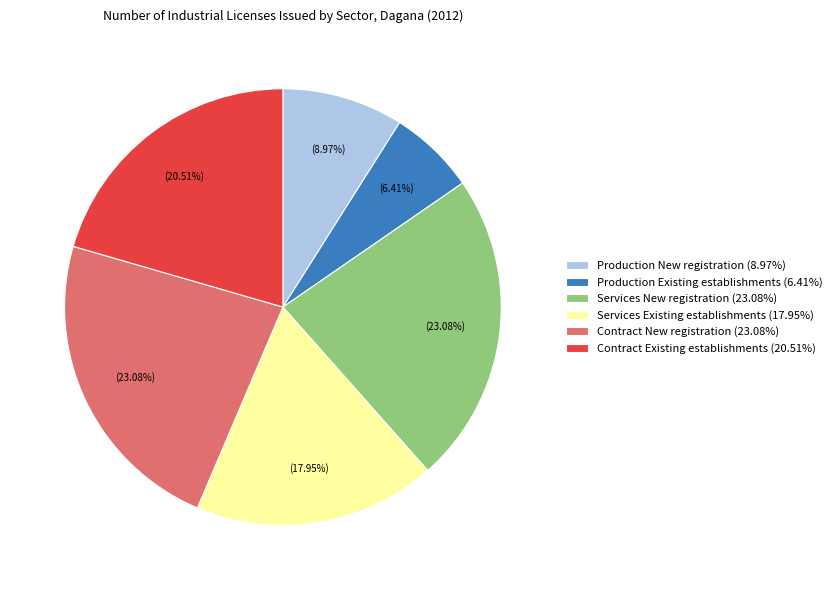

Is there any slice that represents more than half of the pie?

No